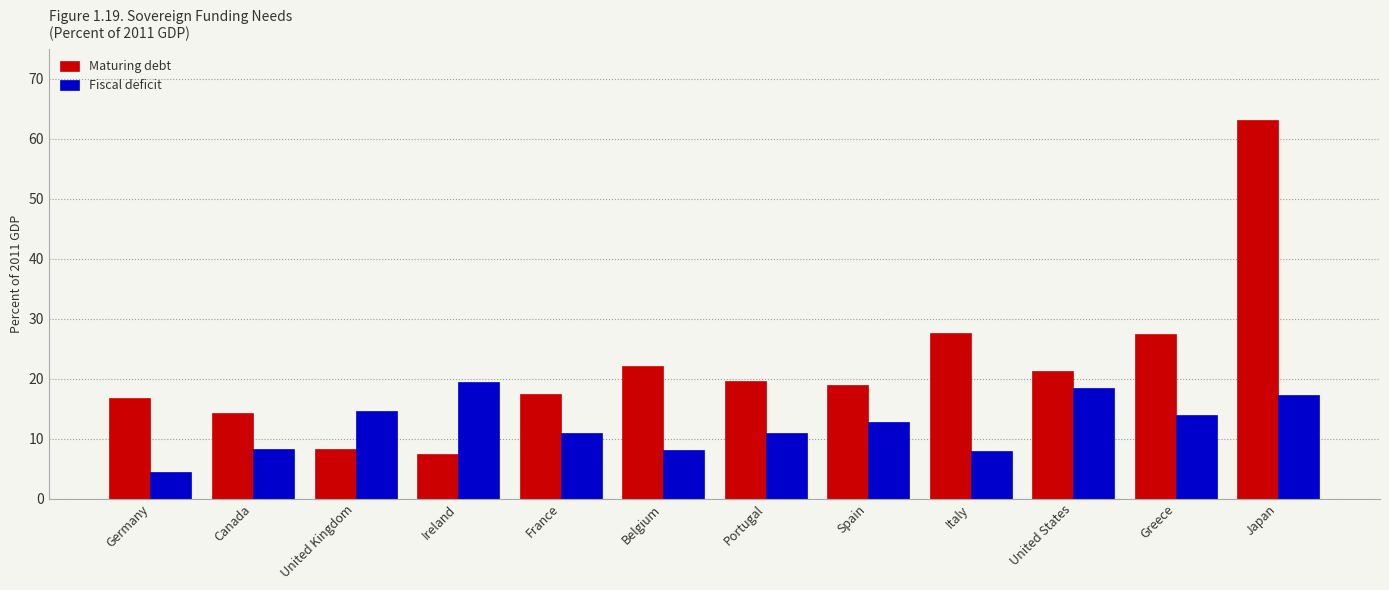

What is the difference between the maximum and minimum values in the Maturing debt series?

55.8